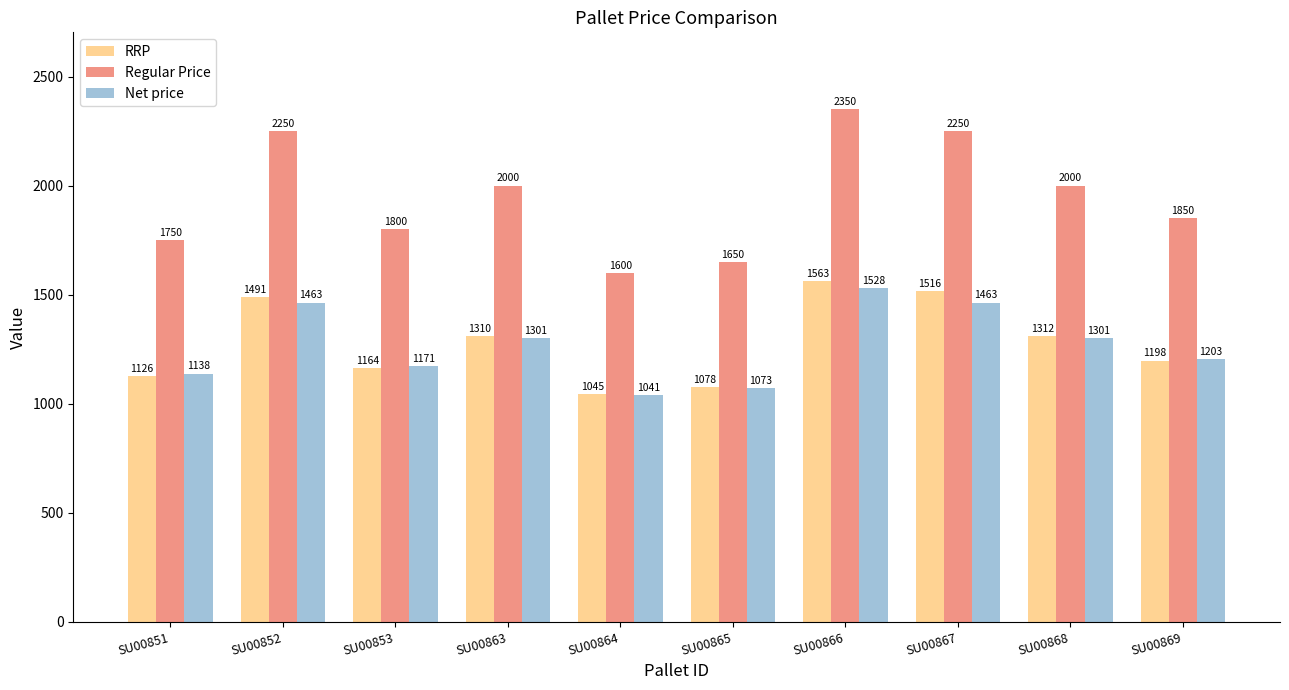

Which series has the largest total across all categories?

Regular Price